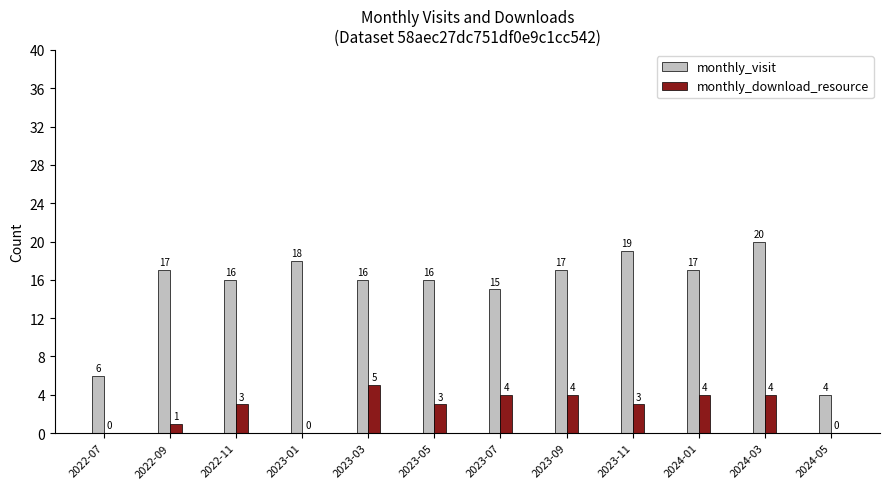

At which label is monthly_download_resource closest to 2?

2022-09